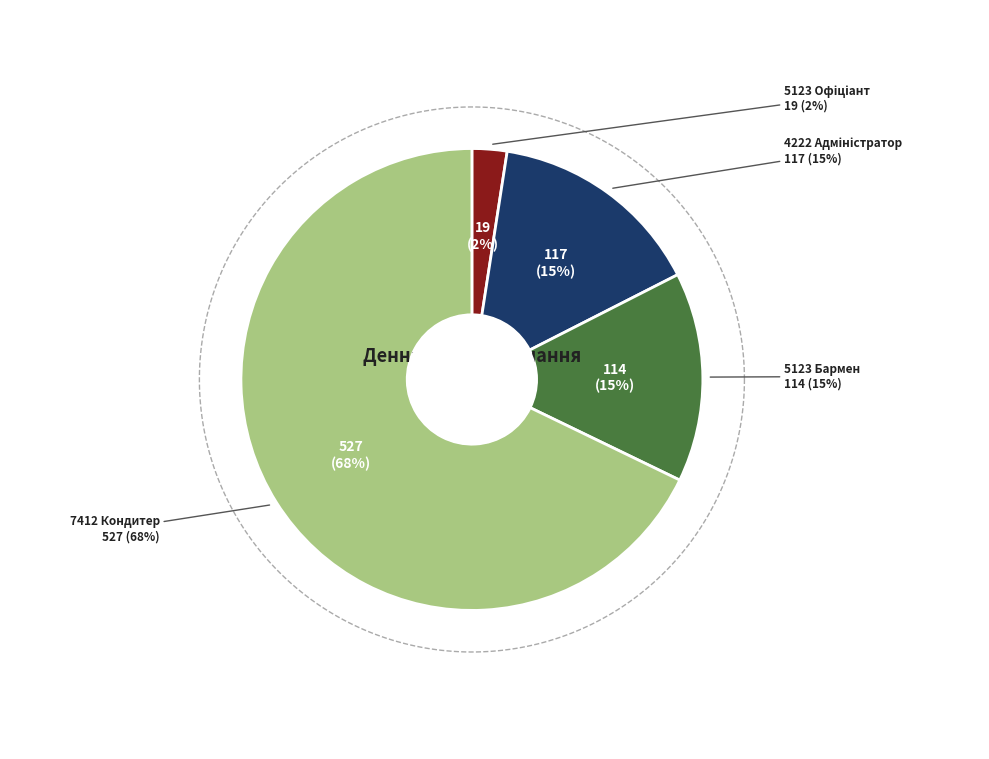

To the nearest percent, what is the average slice percentage?

25%